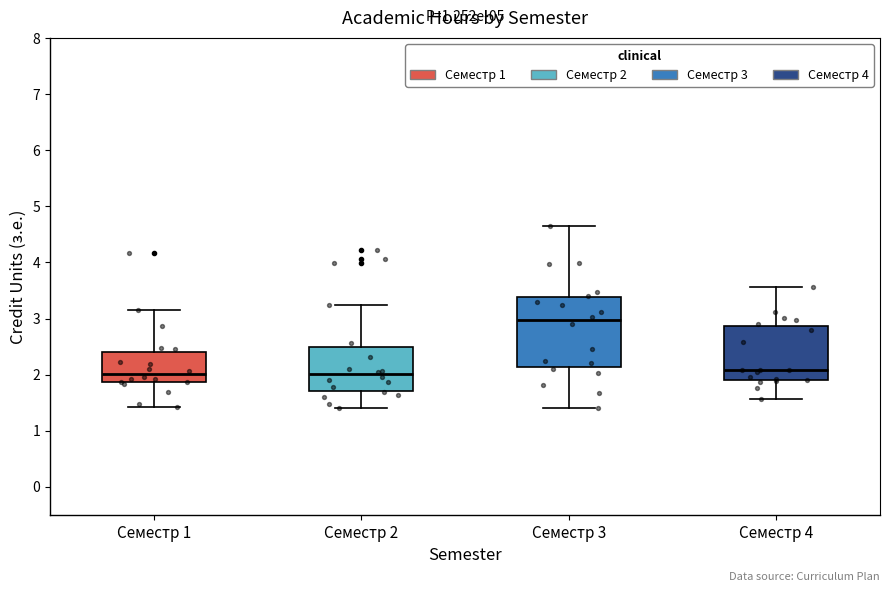

Reading left to right, transcribe this box plot: for each box, give where its median line is, the range the box spans, and where its two whiskers end, as read against the y-axis. The values are not printed on the chart, so give them approximately, as read against the axis.

Семестр 1: median 2.0, box 1.9 to 2.4, whiskers 1.4 to 3.1
Семестр 2: median 2.0, box 1.7 to 2.5, whiskers 1.4 to 3.2
Семестр 3: median 3.0, box 2.1 to 3.4, whiskers 1.4 to 4.6
Семестр 4: median 2.1, box 1.9 to 2.9, whiskers 1.6 to 3.6